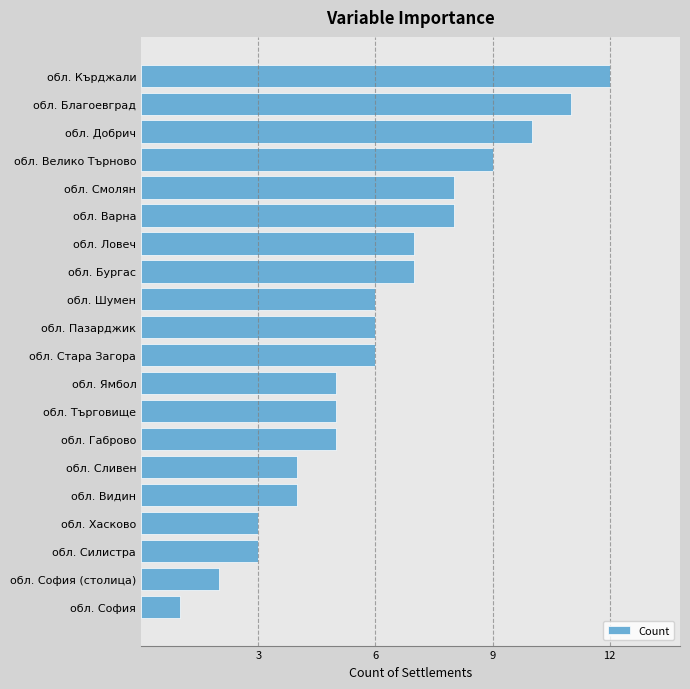

The chart shows a value of 7 at обл. Бургас. True or false?

True